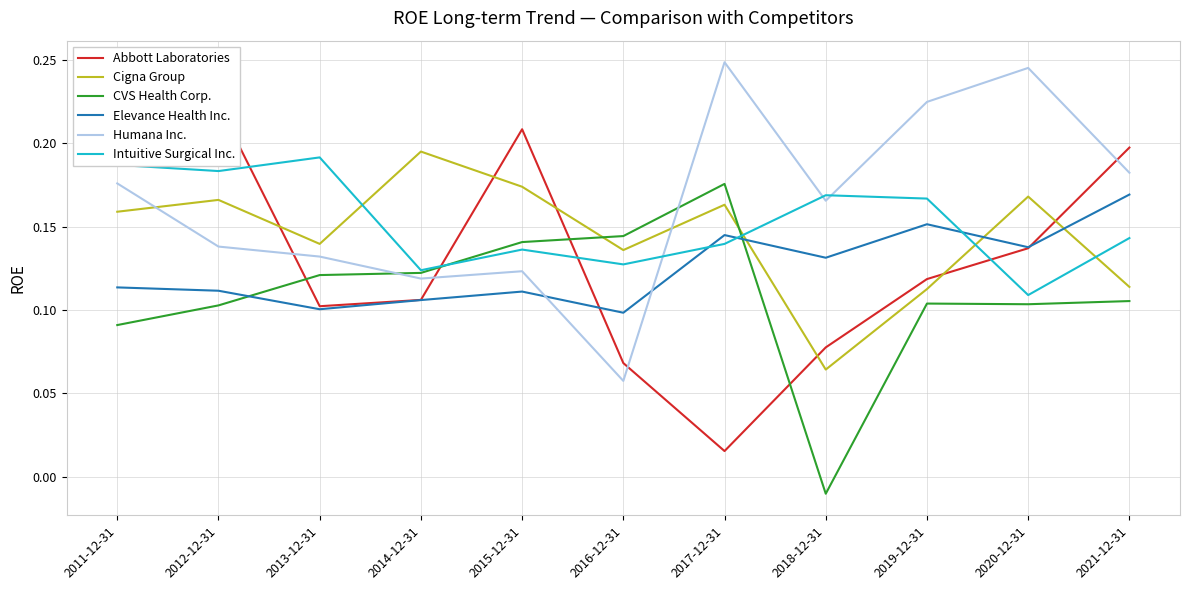

Reading left to right, extract all data points from this chart.

Abbott Laboratories: 2011-12-31=0.2	2012-12-31=0.2	2013-12-31=0.1	2014-12-31=0.1	2015-12-31=0.2	2016-12-31=0.1	2017-12-31=0.0	2018-12-31=0.1	2019-12-31=0.1	2020-12-31=0.1	2021-12-31=0.2
Cigna Group: 2011-12-31=0.2	2012-12-31=0.2	2013-12-31=0.1	2014-12-31=0.2	2015-12-31=0.2	2016-12-31=0.1	2017-12-31=0.2	2018-12-31=0.1	2019-12-31=0.1	2020-12-31=0.2	2021-12-31=0.1
CVS Health Corp.: 2011-12-31=0.1	2012-12-31=0.1	2013-12-31=0.1	2014-12-31=0.1	2015-12-31=0.1	2016-12-31=0.1	2017-12-31=0.2	2018-12-31=-0.0	2019-12-31=0.1	2020-12-31=0.1	2021-12-31=0.1
Elevance Health Inc.: 2011-12-31=0.1	2012-12-31=0.1	2013-12-31=0.1	2014-12-31=0.1	2015-12-31=0.1	2016-12-31=0.1	2017-12-31=0.1	2018-12-31=0.1	2019-12-31=0.2	2020-12-31=0.1	2021-12-31=0.2
Humana Inc.: 2011-12-31=0.2	2012-12-31=0.1	2013-12-31=0.1	2014-12-31=0.1	2015-12-31=0.1	2016-12-31=0.1	2017-12-31=0.2	2018-12-31=0.2	2019-12-31=0.2	2020-12-31=0.2	2021-12-31=0.2
Intuitive Surgical Inc.: 2011-12-31=0.2	2012-12-31=0.2	2013-12-31=0.2	2014-12-31=0.1	2015-12-31=0.1	2016-12-31=0.1	2017-12-31=0.1	2018-12-31=0.2	2019-12-31=0.2	2020-12-31=0.1	2021-12-31=0.1